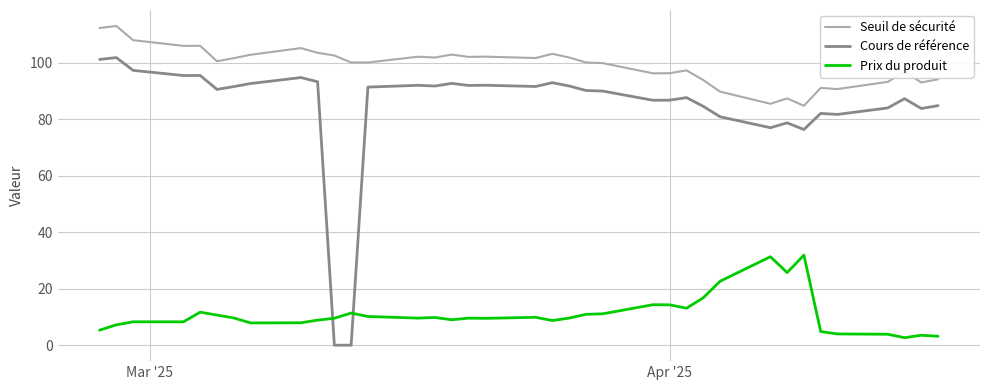

What is the lowest value of the Prix du produit series?

2.7